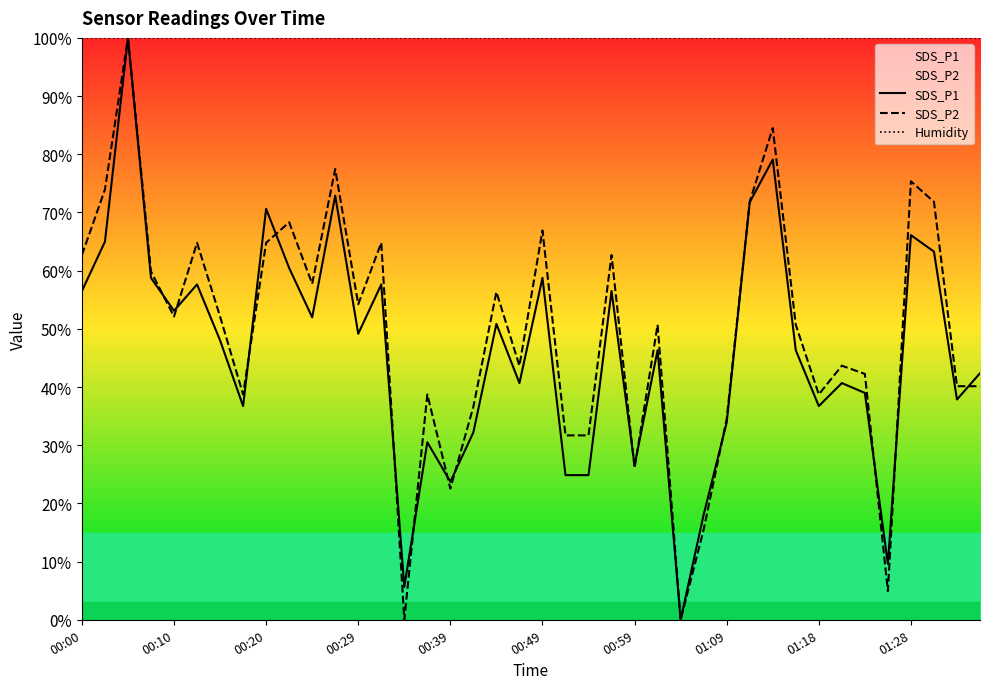

How many lines are shown in the chart?

3